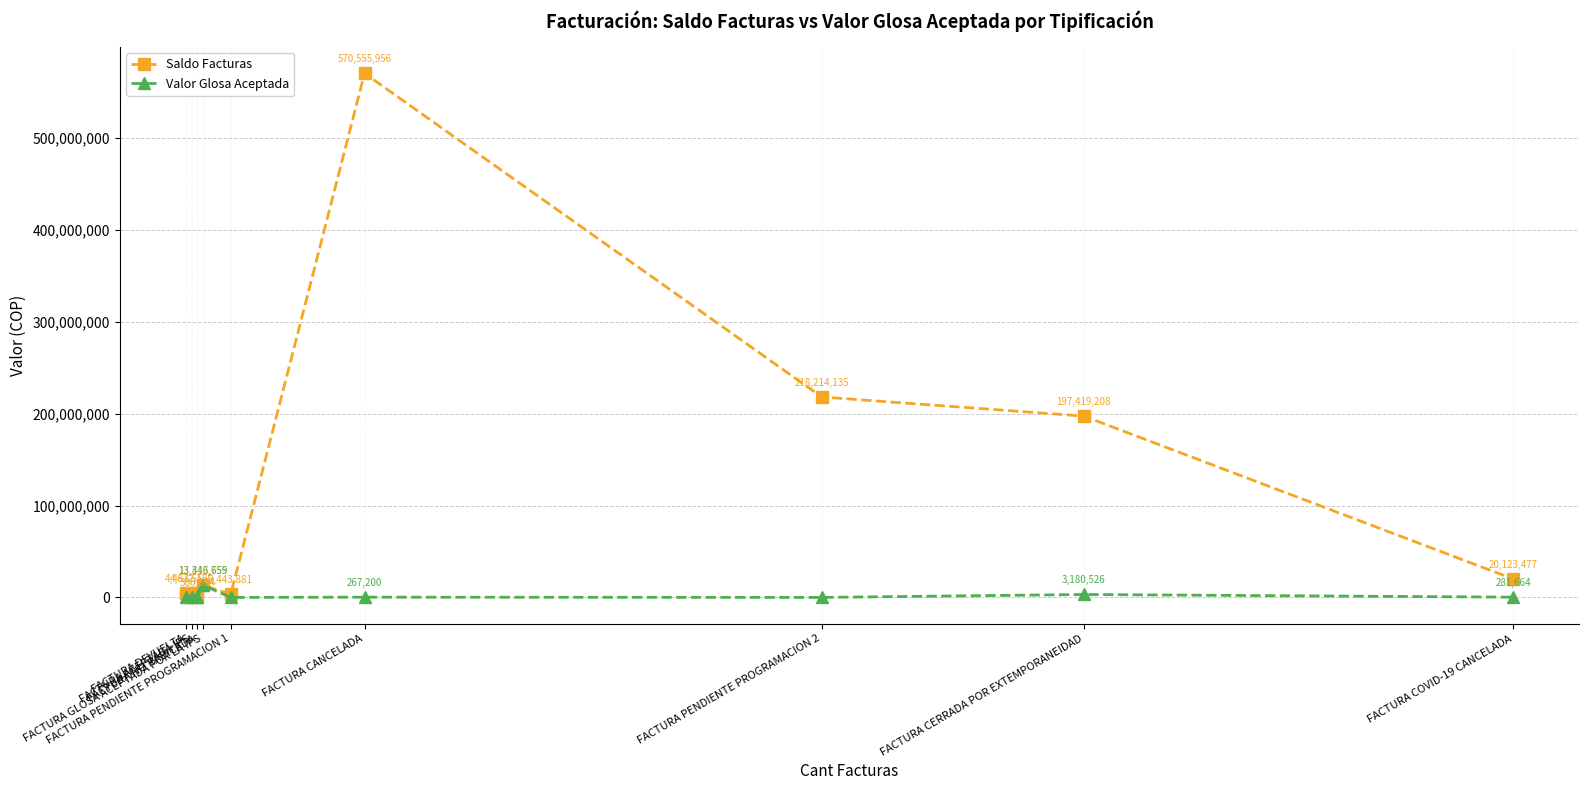

What is the sum of all Valor Glosa Aceptada values?

17076049